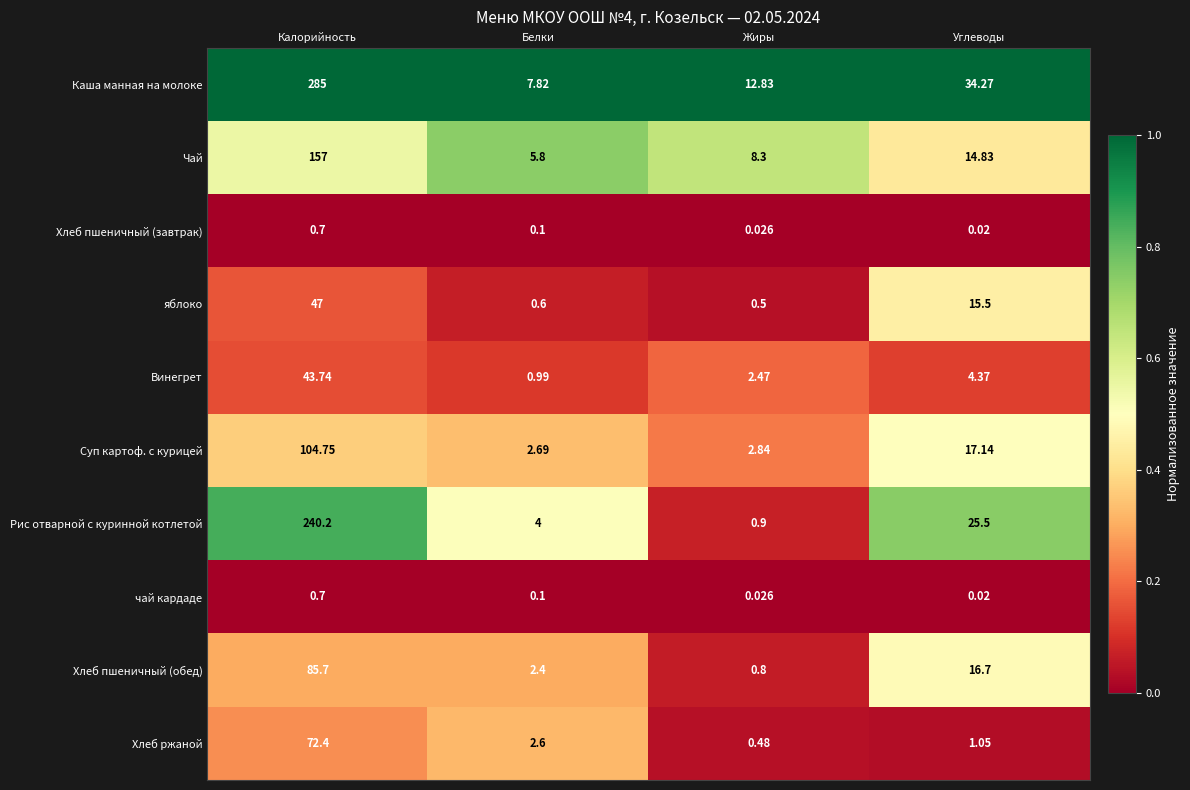

What is the total value across all series at Углеводы?

129.4